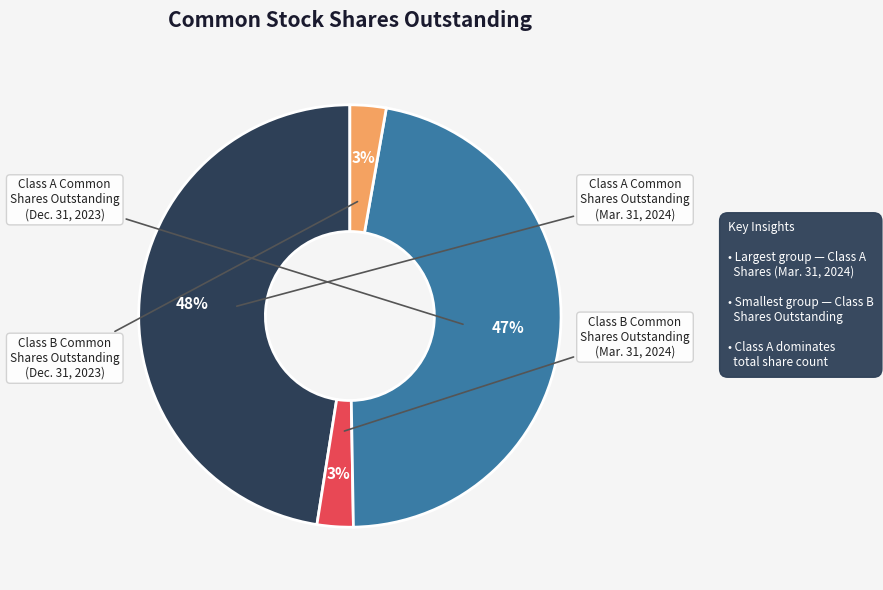

Which category has the smallest portion of the pie?

Class B Common
Shares Outstanding
(Mar. 31, 2024)